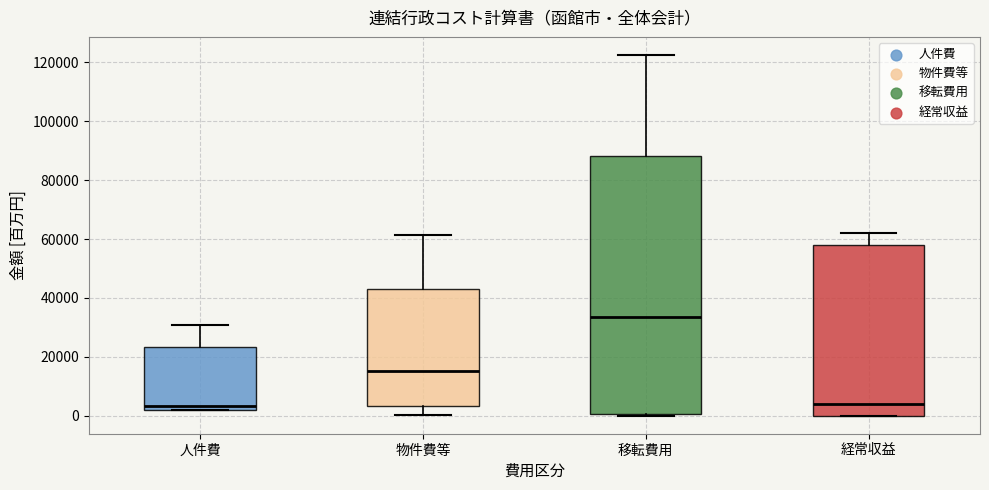

Reading left to right, read every box against the y-axis: the position of its median line, the range the box covers, and the ends of its whiskers. The values are not printed on the chart, so give them approximately, as read against the axis.

人件費: median 4000, box 2000 to 24000, whiskers 2000 to 30000
物件費等: median 16000, box 4000 to 42000, whiskers 0 to 62000
移転費用: median 34000, box 0 to 88000, whiskers 0 to 122000
経常収益: median 4000, box 0 to 58000, whiskers 0 to 62000